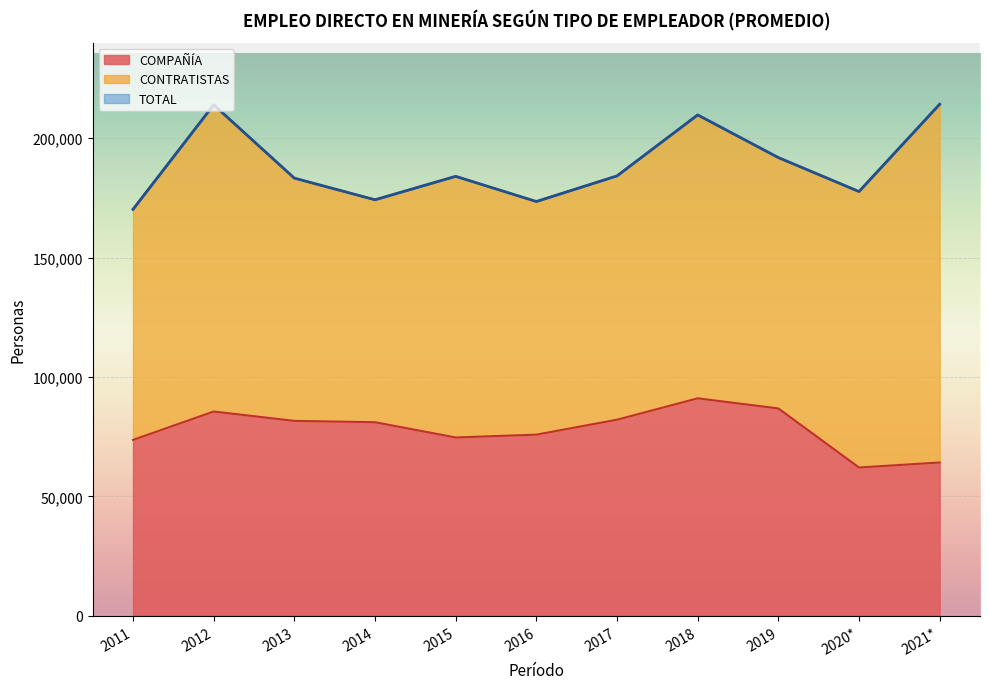

What is the label of the 3rd point from the left?

2013